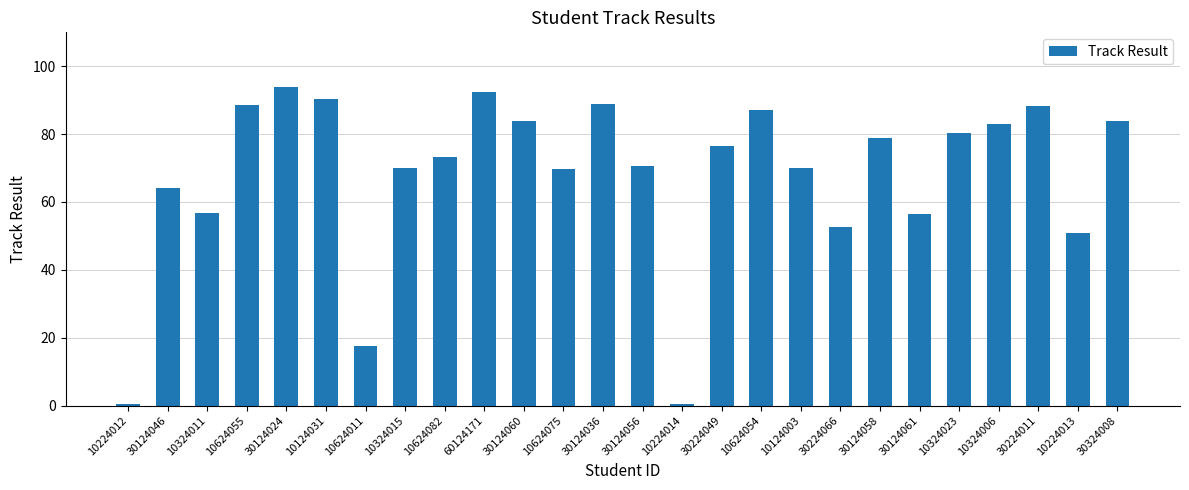

What is the average value?

68.0